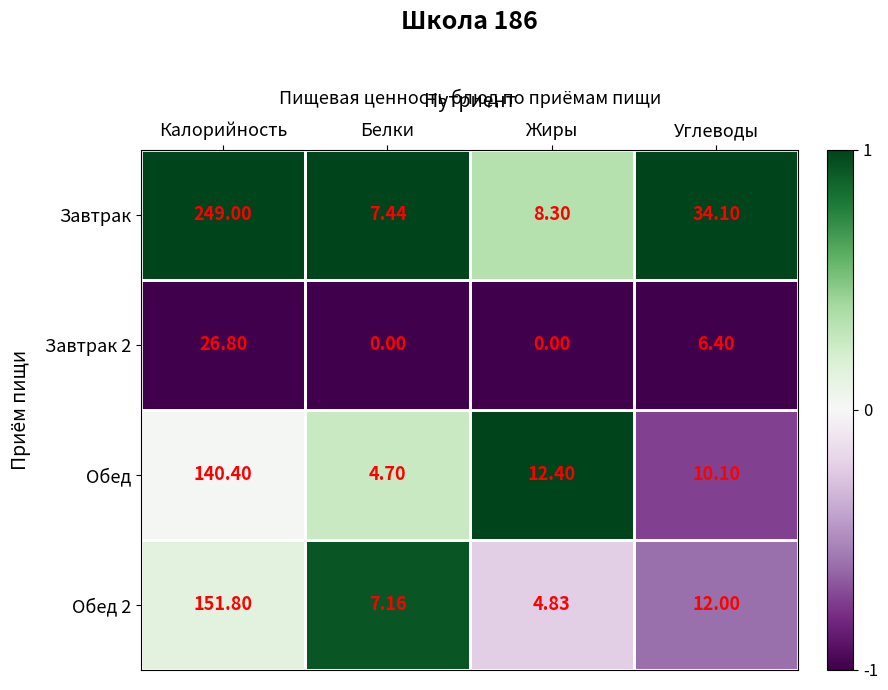

What is the maximum value shown in the chart?

249.0